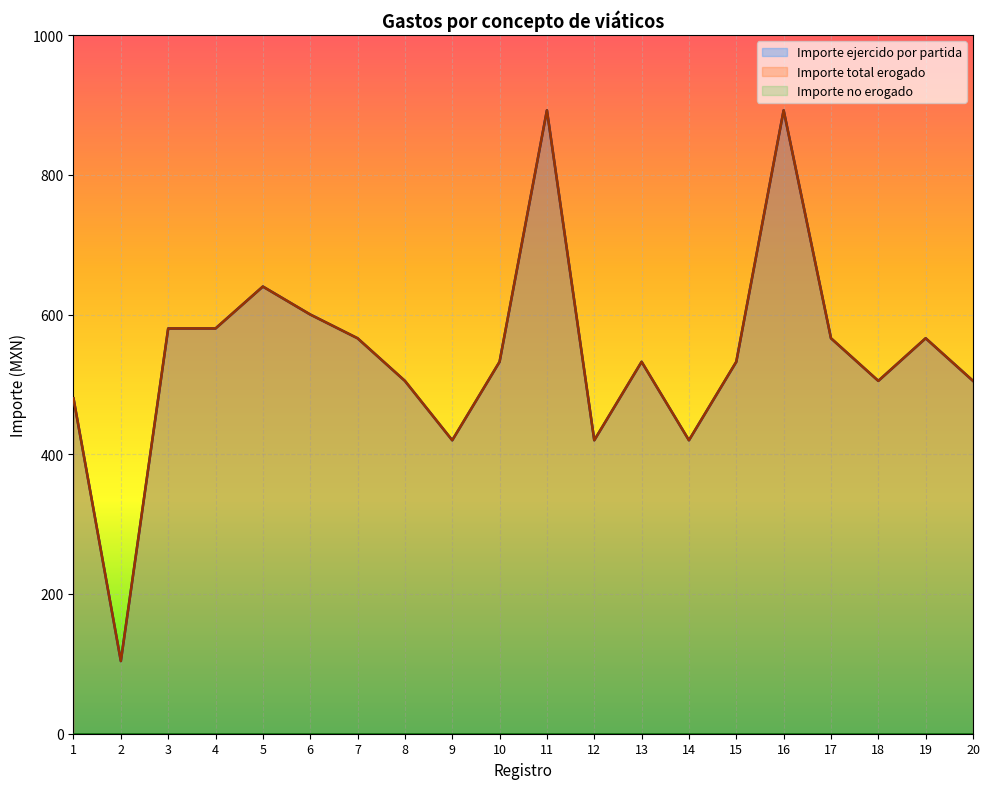

Where is the first local maximum for Importe ejercido por partida?

5